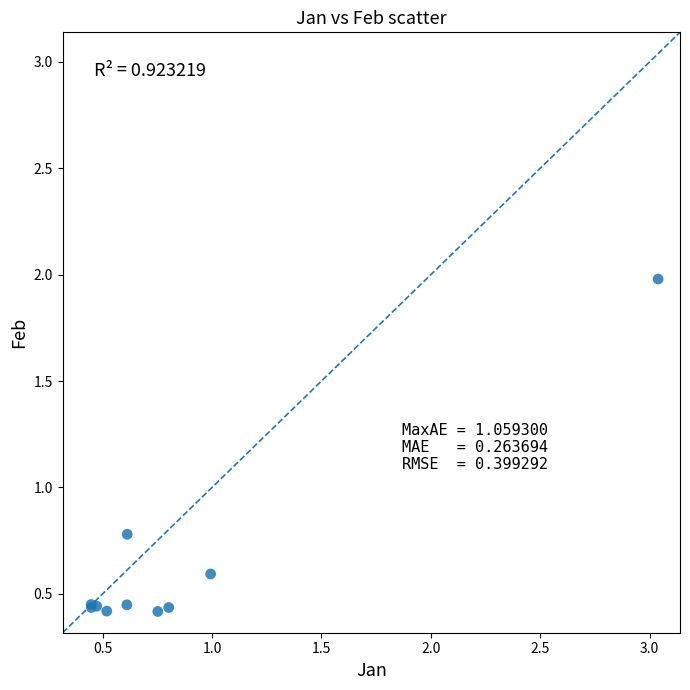

What Y value in the scatter plot is closest to 1?

0.8